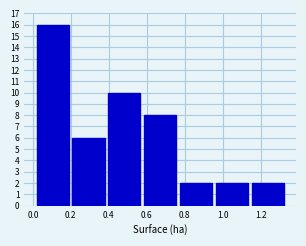

How tall is the bar that spans 0.02 to 0.20 on the x-axis? Neither the bar edges nor the heights are printed on the chart, so give them approximately, as read against the axes.

16